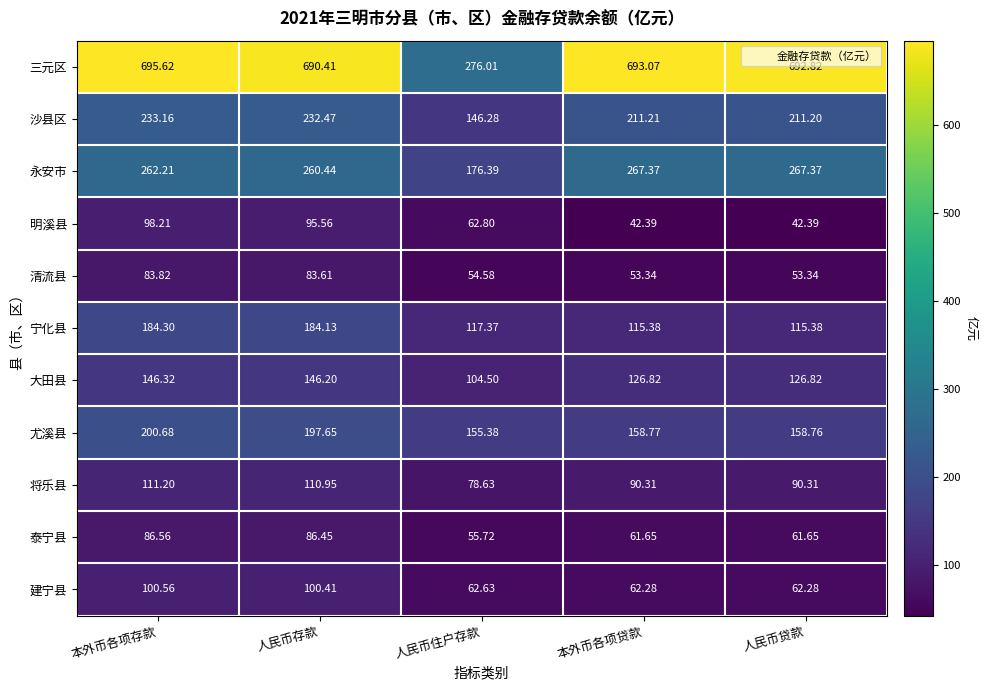

At which label does 三元区 first exceed 692?

本外币各项存款